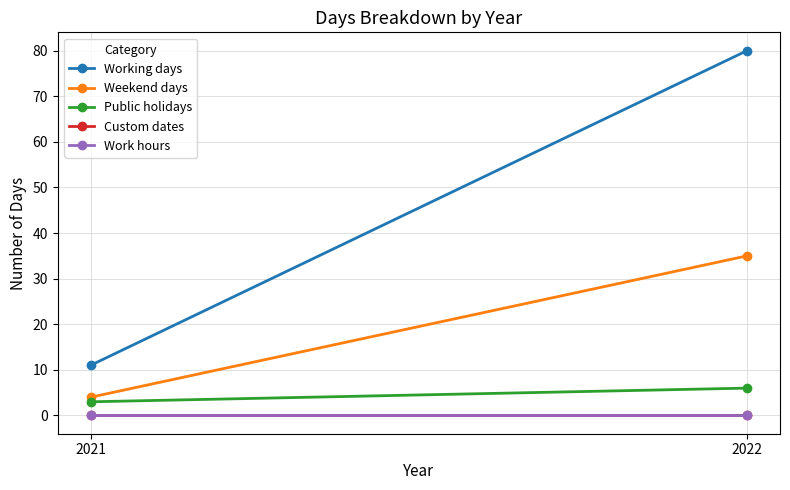

At which label is Weekend days closest to 19?

2021